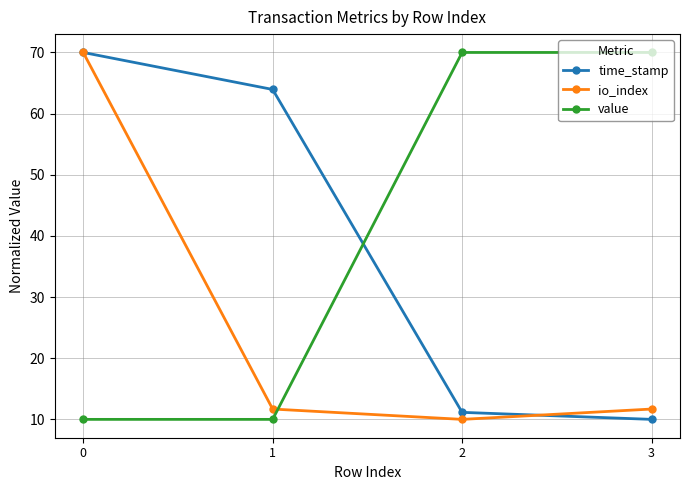

Which series ends up on top after the final intersection of io_index and value?

value